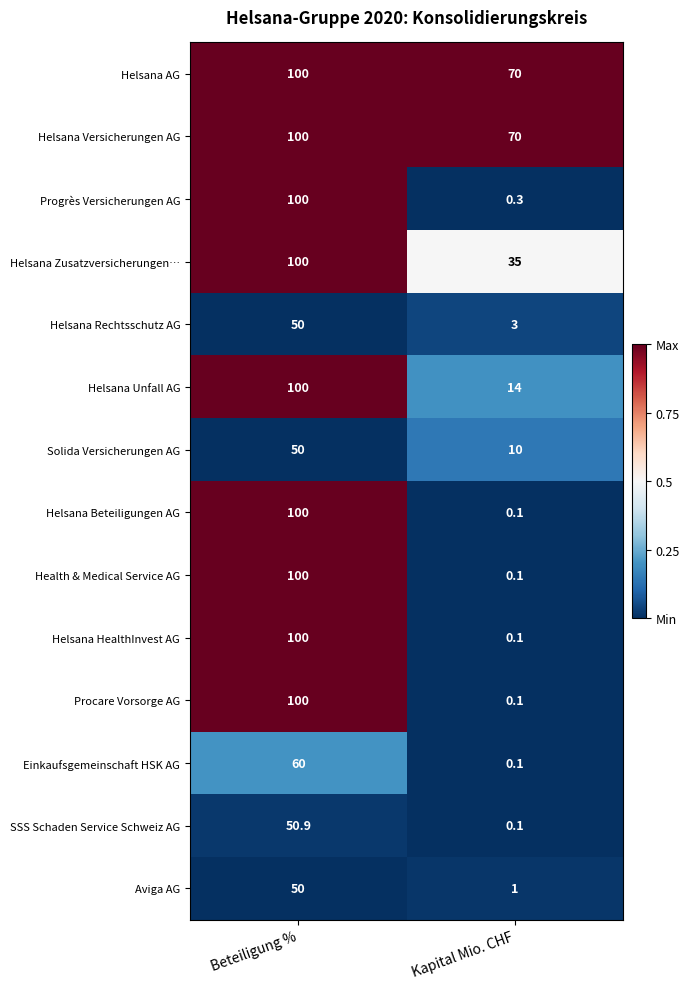

Reading right to left, transcribe all the data shown in this chart.

Helsana AG: 70.0	100.0
Helsana Versicherungen AG: 70.0	100.0
Progrès Versicherungen AG: 0.3	100.0
Helsana Zusatzversicherungen…: 35.0	100.0
Helsana Rechtsschutz AG: 3.0	50.0
Helsana Unfall AG: 14.0	100.0
Solida Versicherungen AG: 10.0	50.0
Helsana Beteiligungen AG: 0.1	100.0
Health & Medical Service AG: 0.1	100.0
Helsana HealthInvest AG: 0.1	100.0
Procare Vorsorge AG: 0.1	100.0
Einkaufsgemeinschaft HSK AG: 0.1	60.0
SSS Schaden Service Schweiz AG: 0.1	50.9
Aviga AG: 1.0	50.0